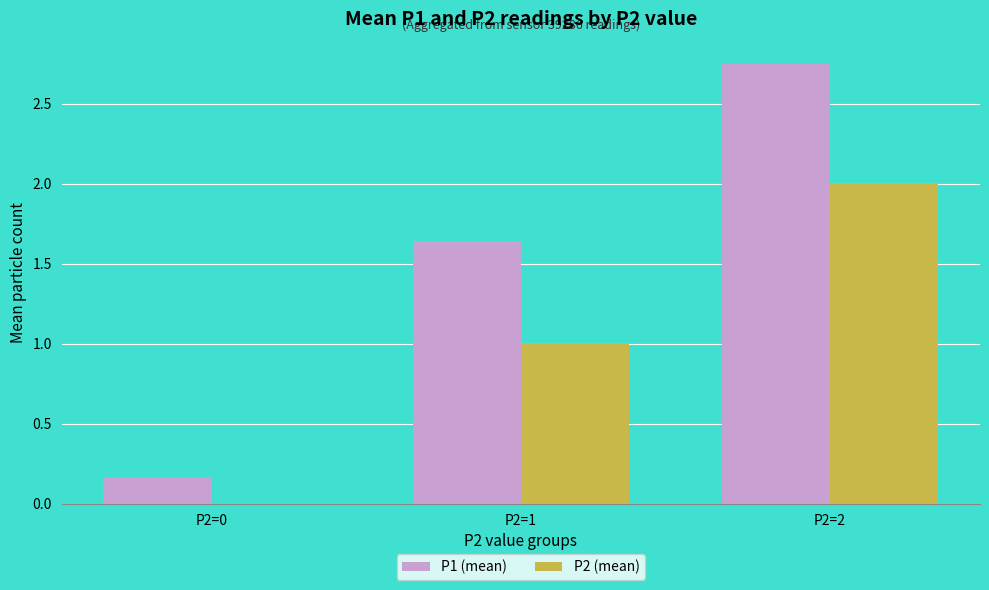

Which series has the largest total across all categories?

P1 (mean)